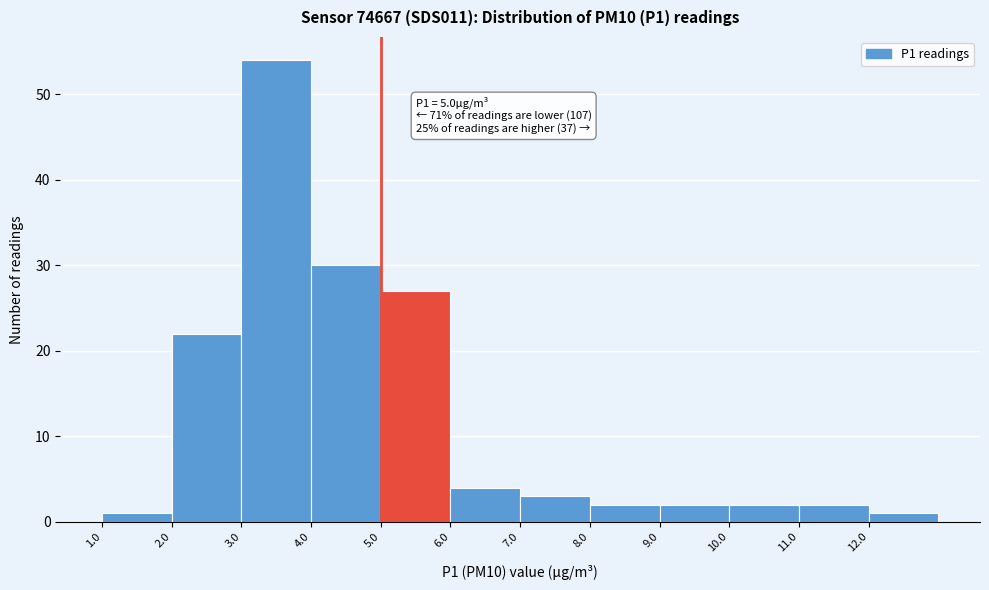

Which range on the x-axis has the tallest bar?

3 to 4